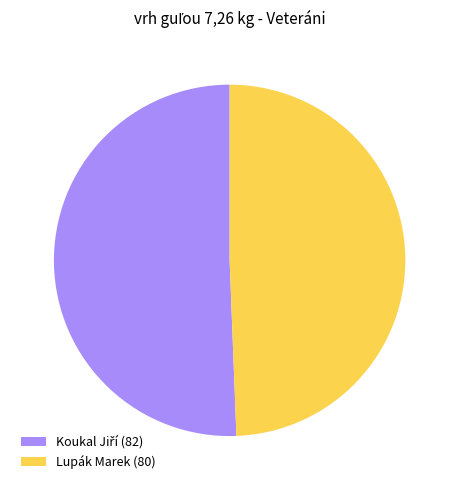

Does any single category account for the majority?

Yes